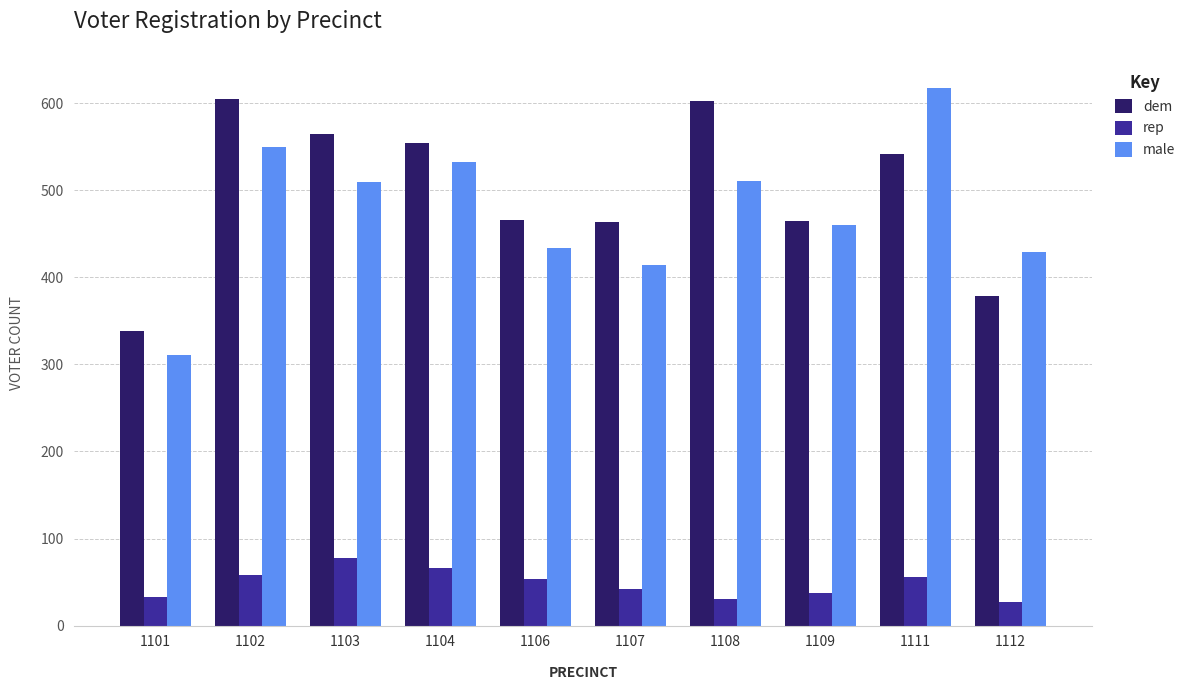

Rank the series at 1111 from highest to lowest value.

male, dem, rep